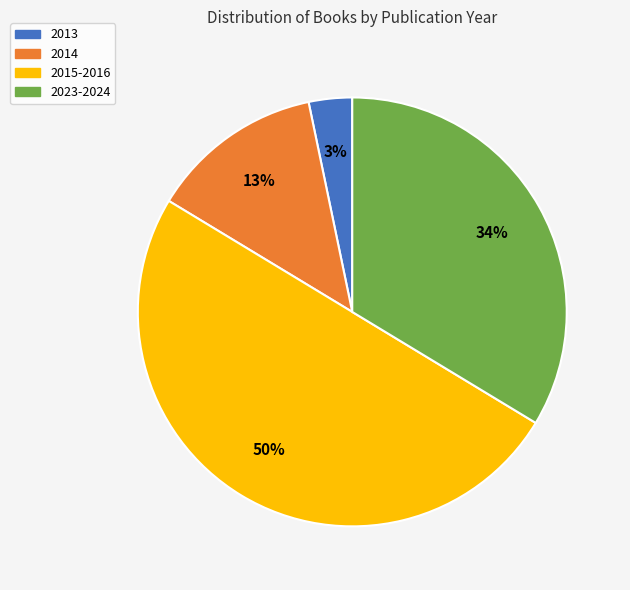

Is the sum of 2015-2016 and 2014 greater than half?

Yes